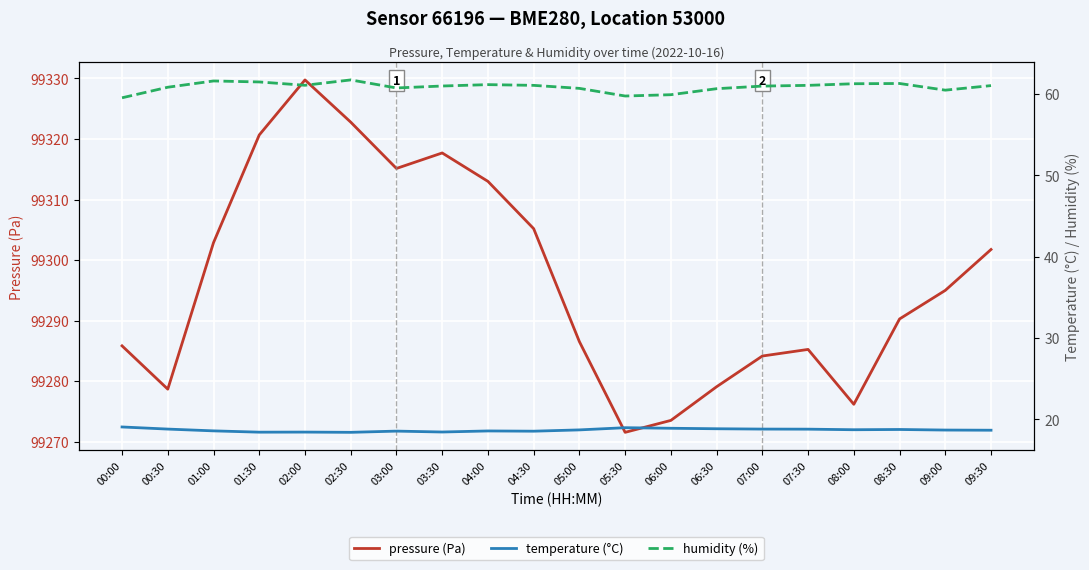

True or false: temperature (°C) and pressure (Pa) intersect in this chart.

False